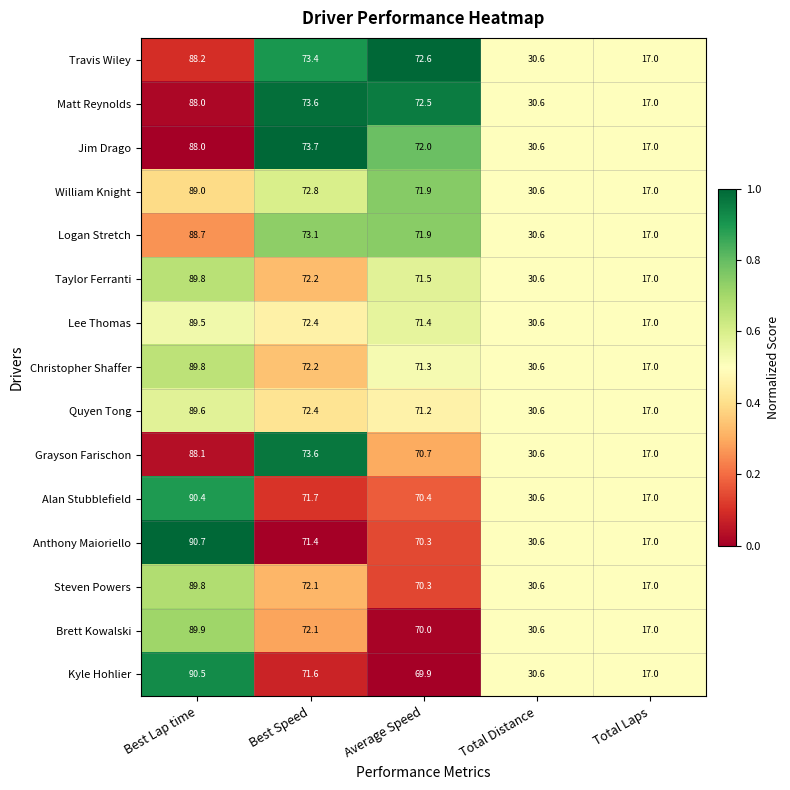

At which label is Taylor Ferranti closest to 53?

Average Speed